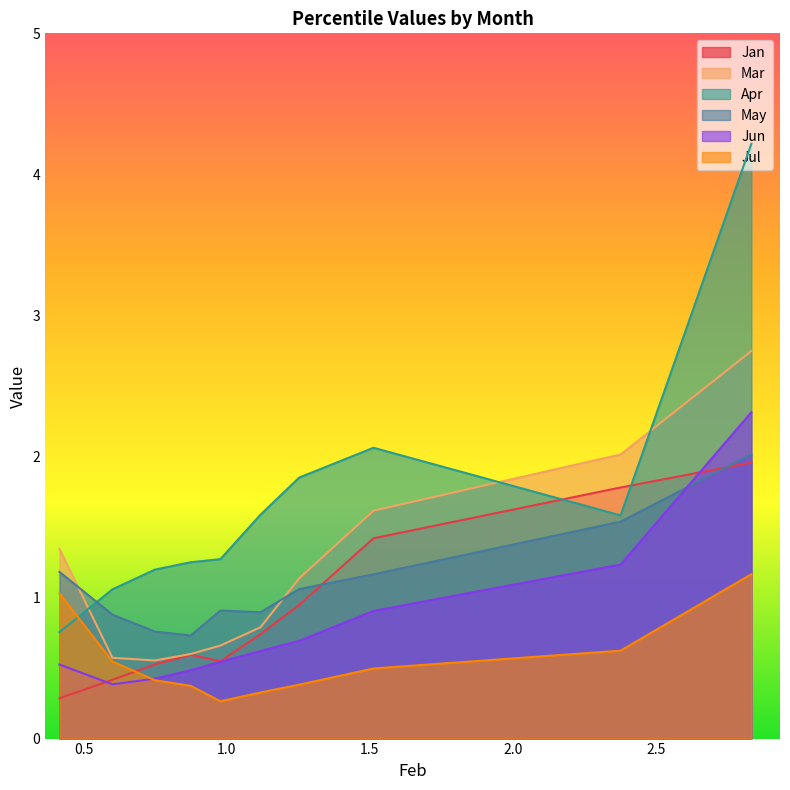

How many series are shown in this chart?

6